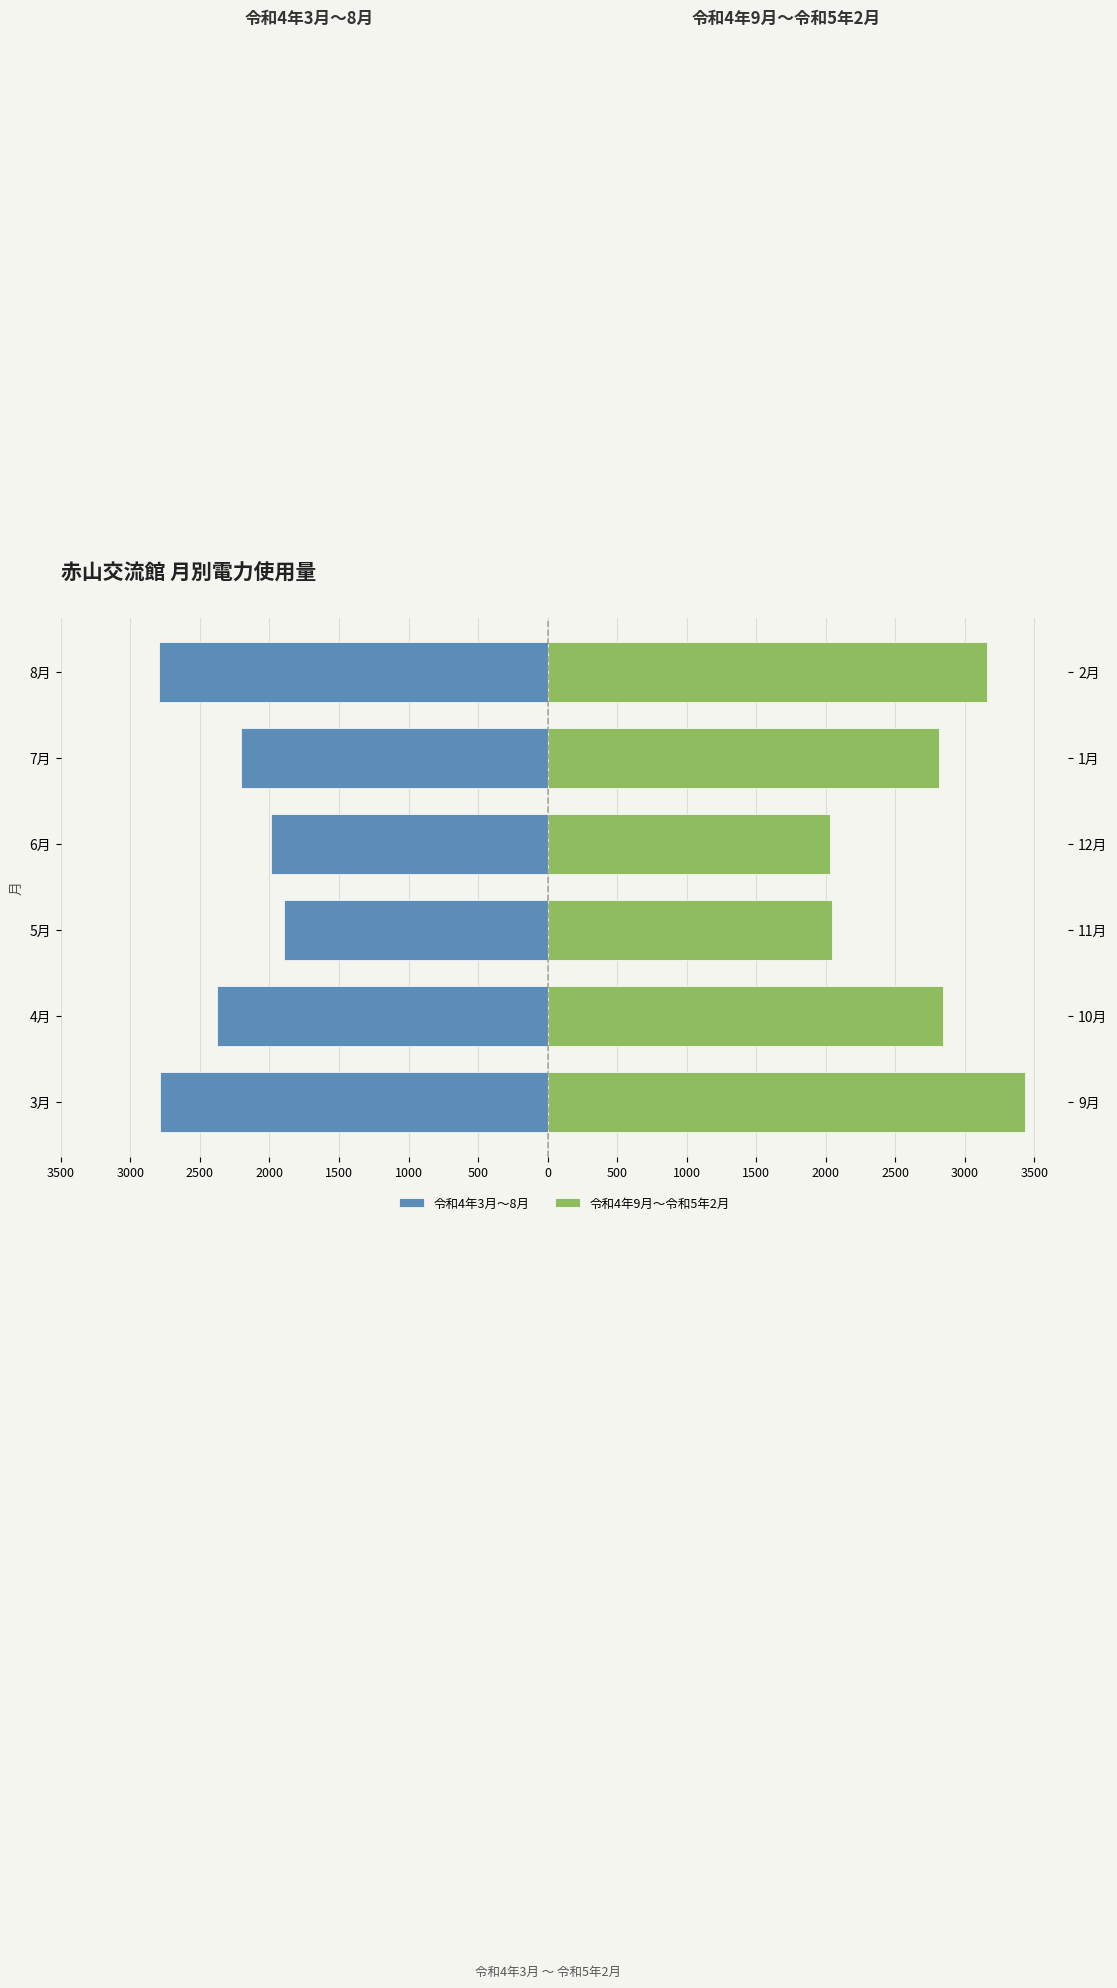

Reading left to right, extract all data points from this chart.

令和4年3月〜8月: -2787	-2377	-1898	-1986	-2205	-2795
令和4年9月〜令和5年2月: 3434	2846	2045	2028	2816	3158